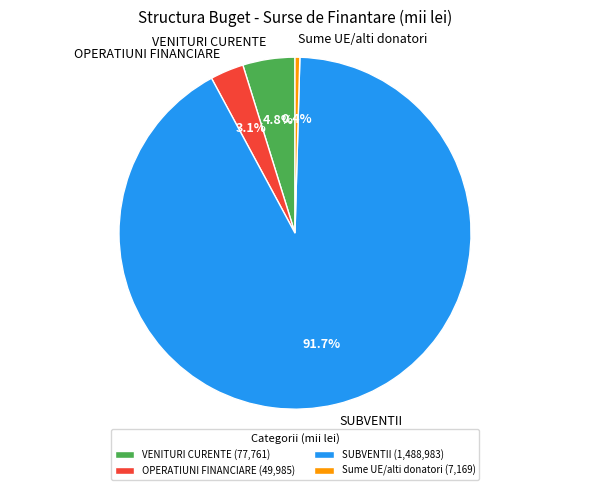

Does SUBVENTII account for over 50% of the chart?

Yes